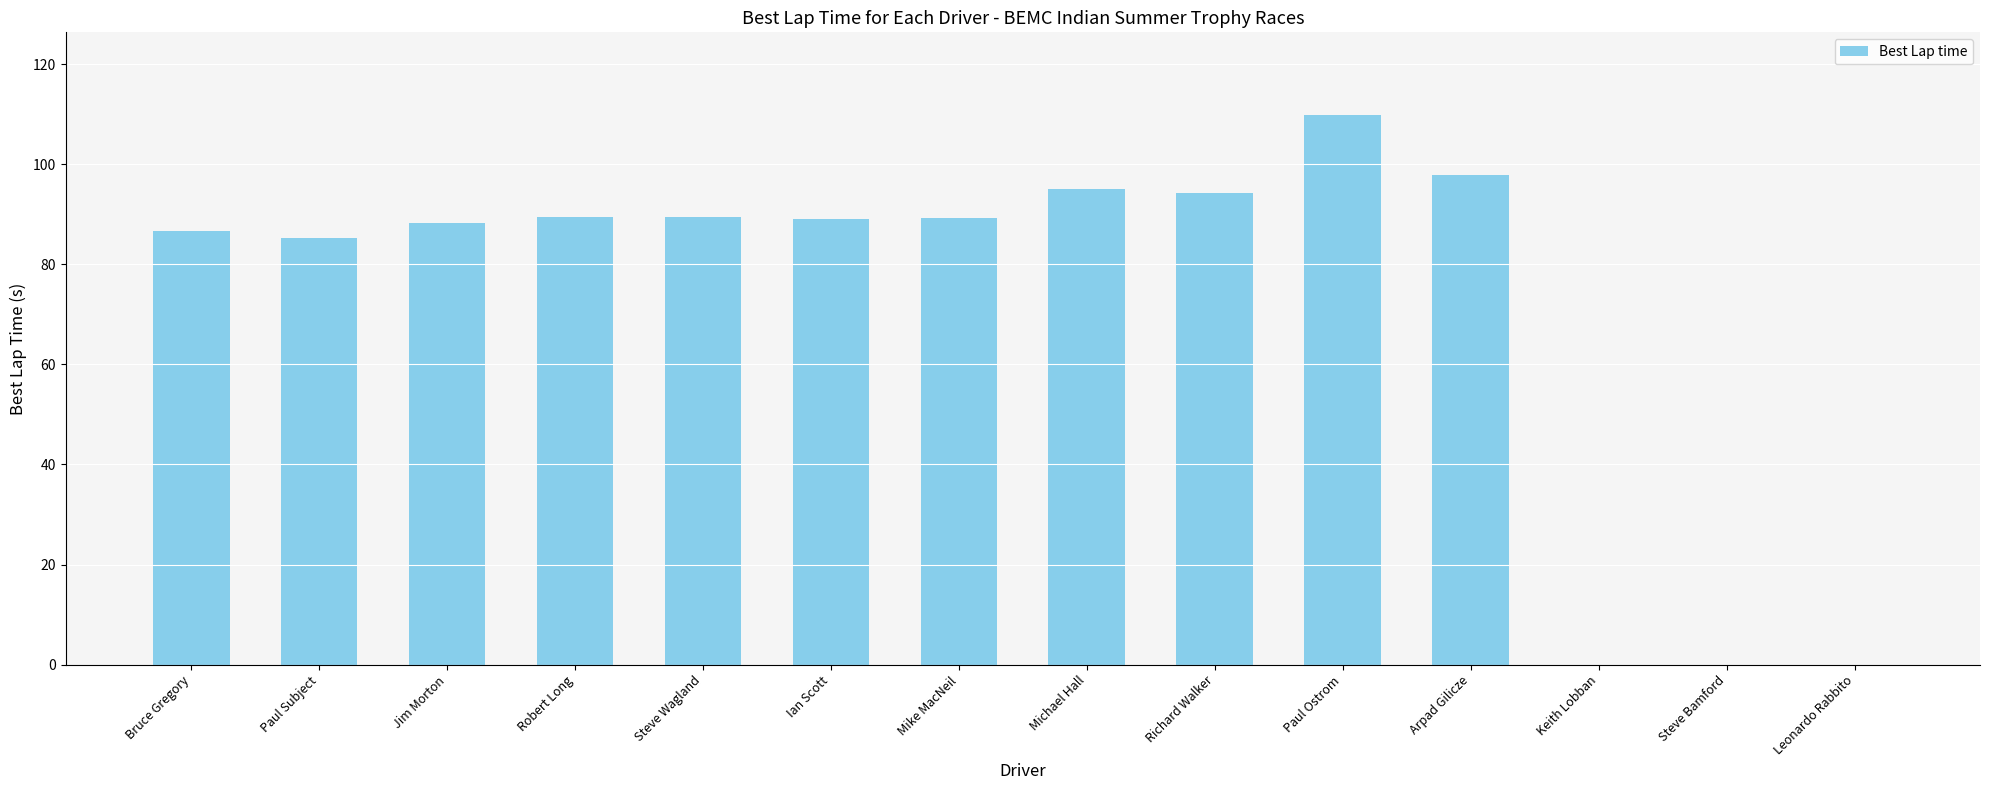

Which category has the highest value across all series?

Paul Ostrom